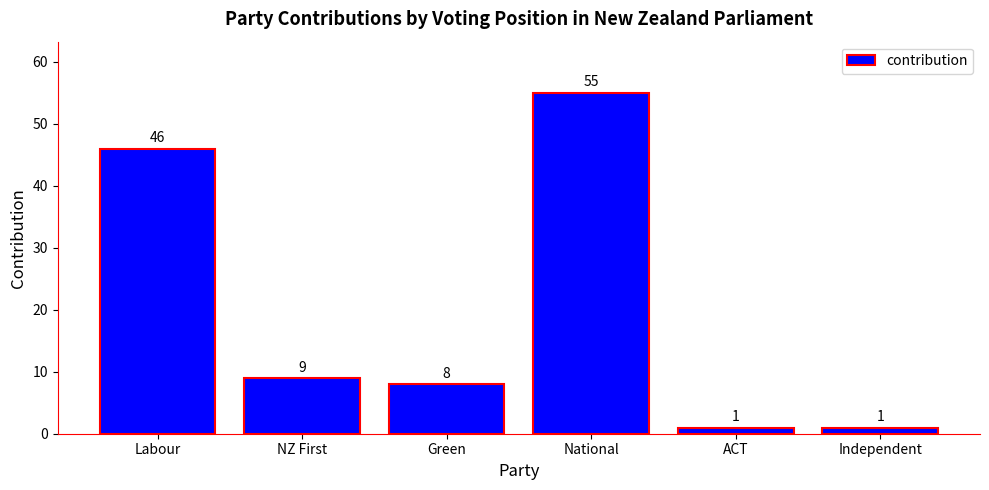

At which category does the chart reach its peak across all series?

National